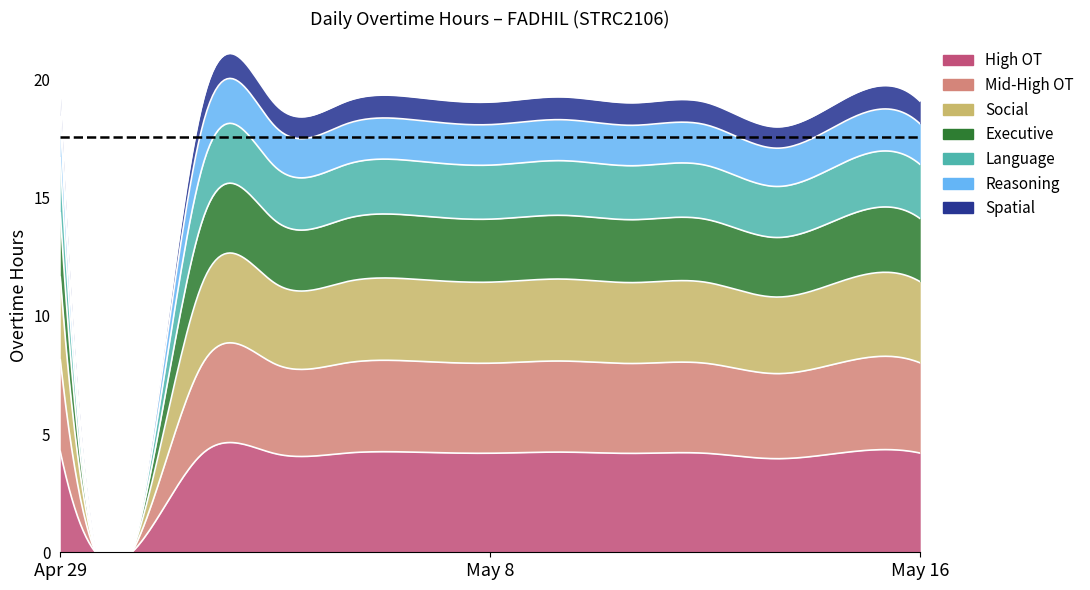

How many interior local peaks (higher than both neighbors) does the data have?

5